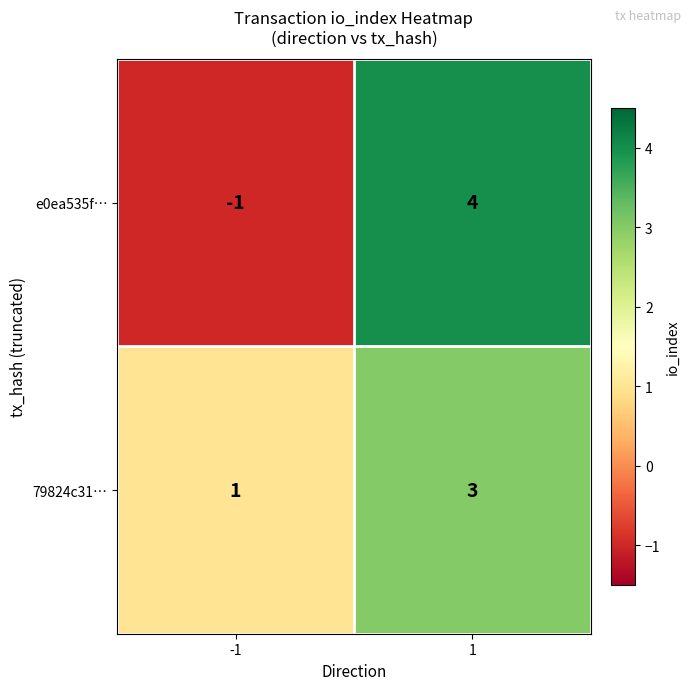

What is the difference between the e0ea535f… values at 1 and -1?

5